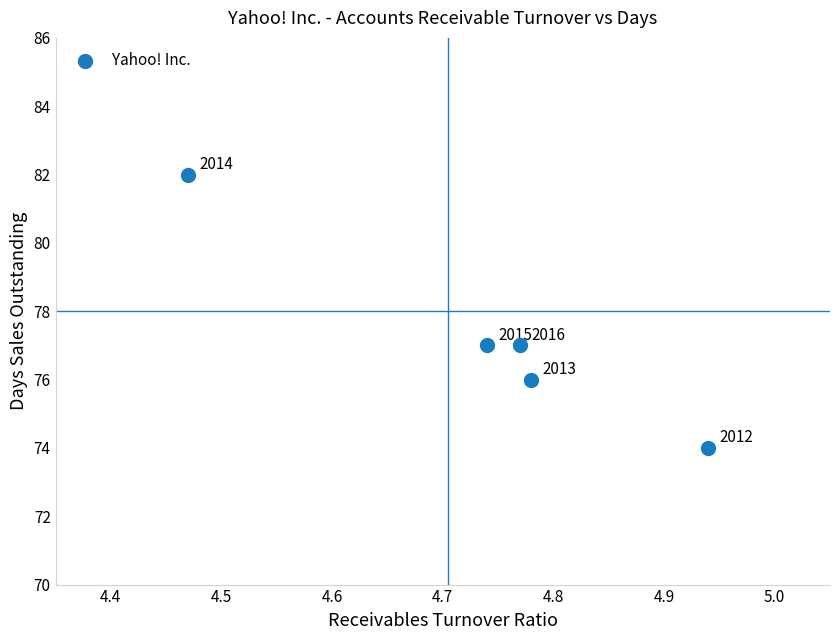

What is the range of Y values (max minus min)?

8